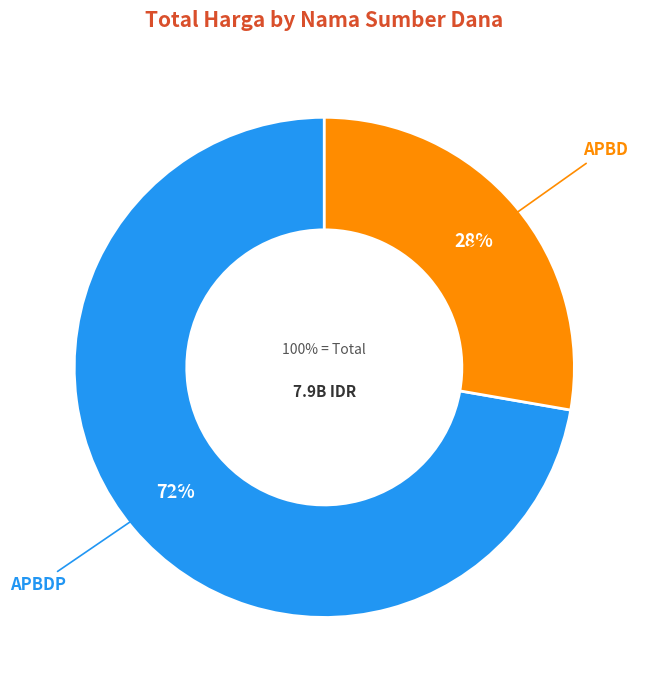

Between APBDP and APBDP, which is larger?

APBDP